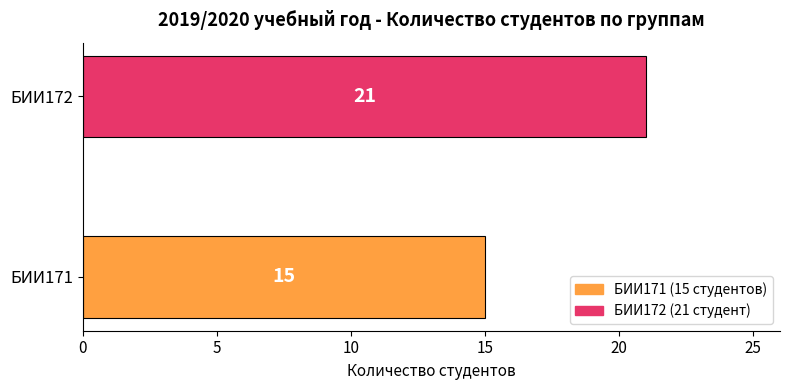

What is the change in value from БИИ171 to БИИ172?

+6